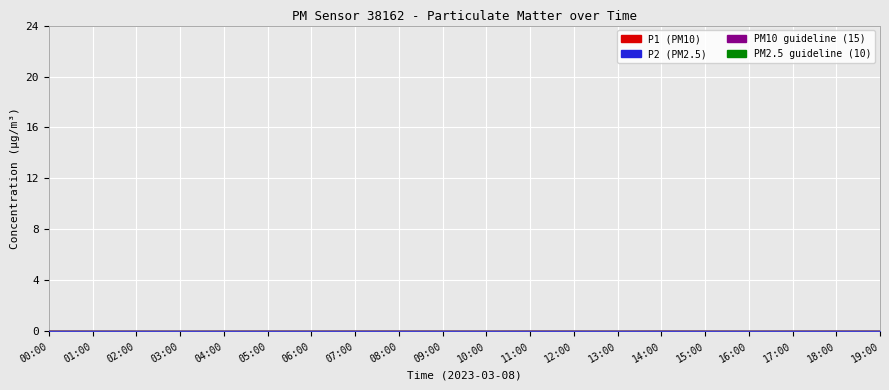

What position from the left is 00:00?

1